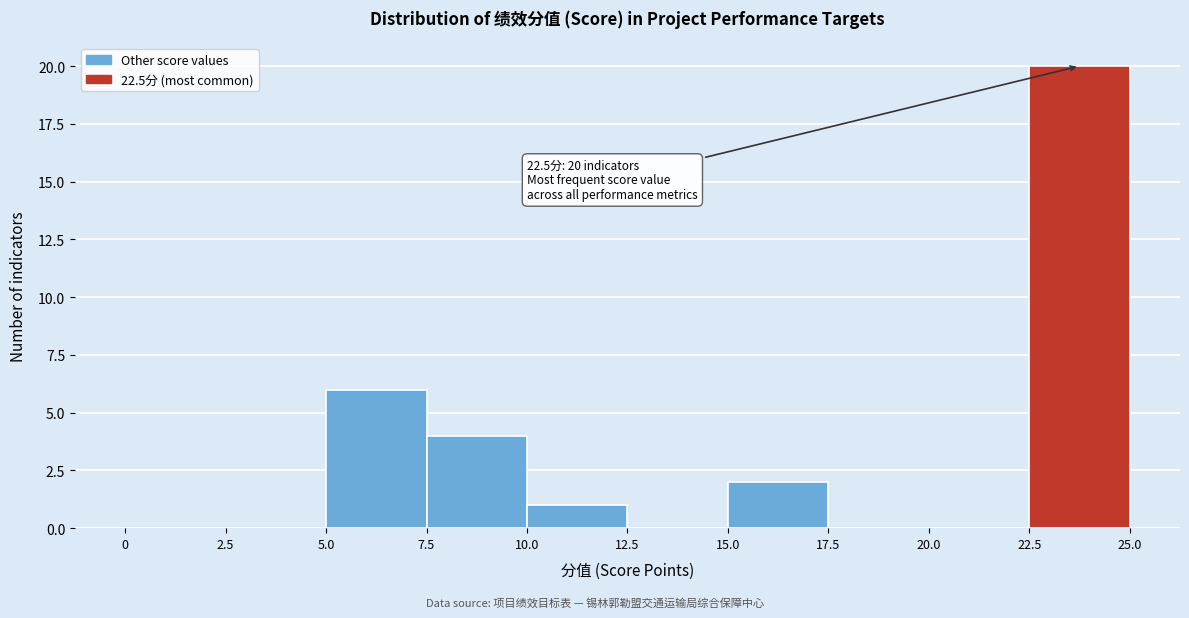

Over which range of the x-axis is the bar tallest?

22.5 to 25.0